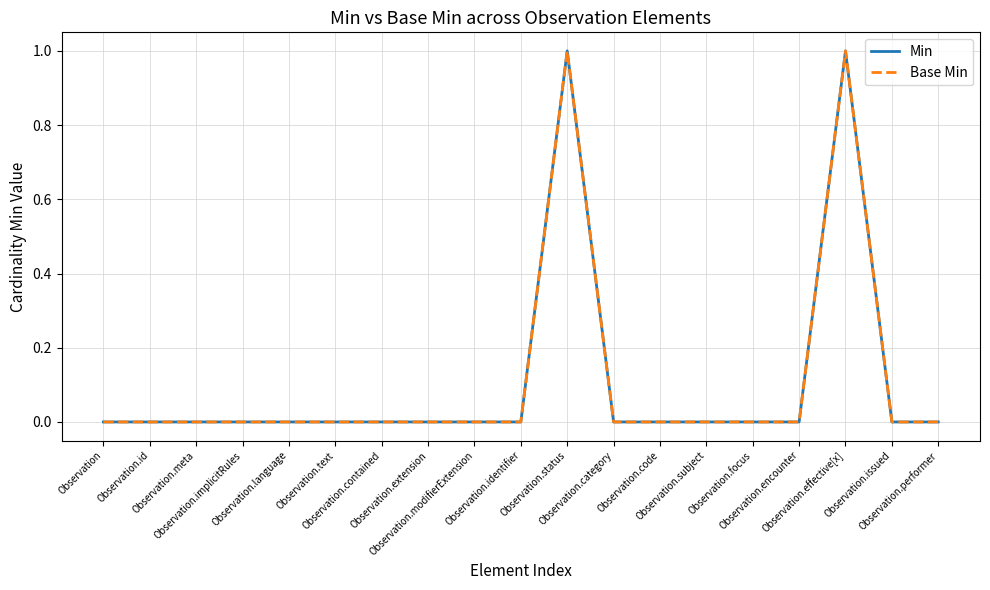

Does the chart have visible grid lines?

Yes